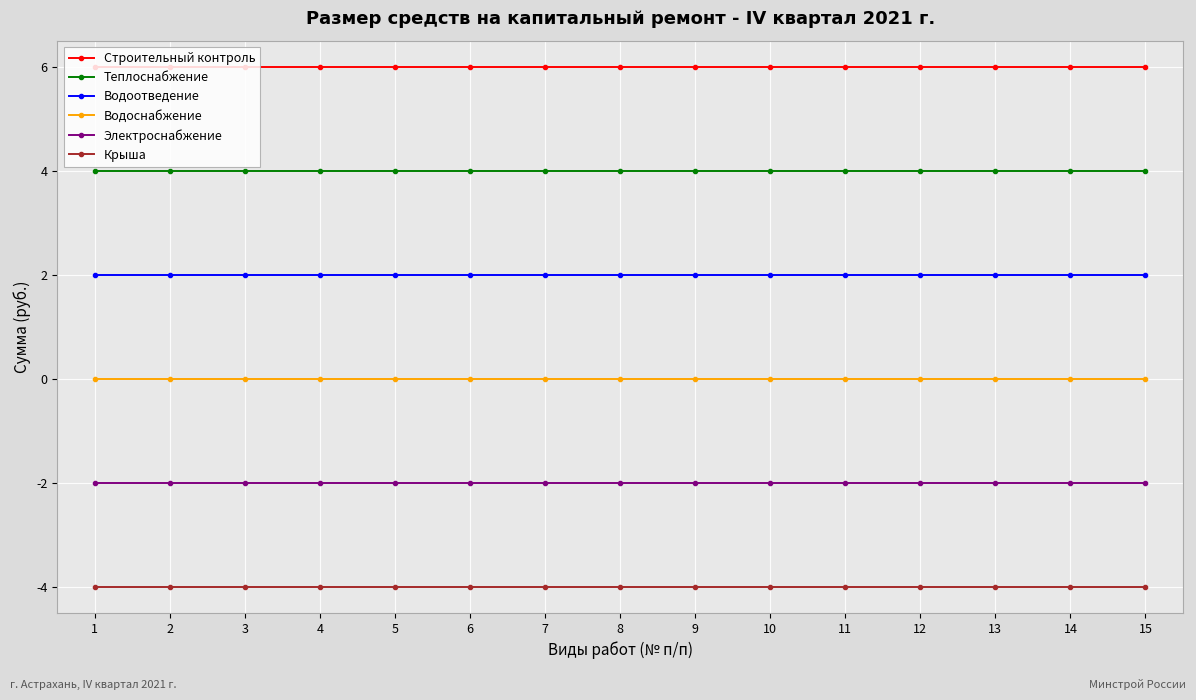

What is the sum of the Строительный контроль values at 6 and 9?

12